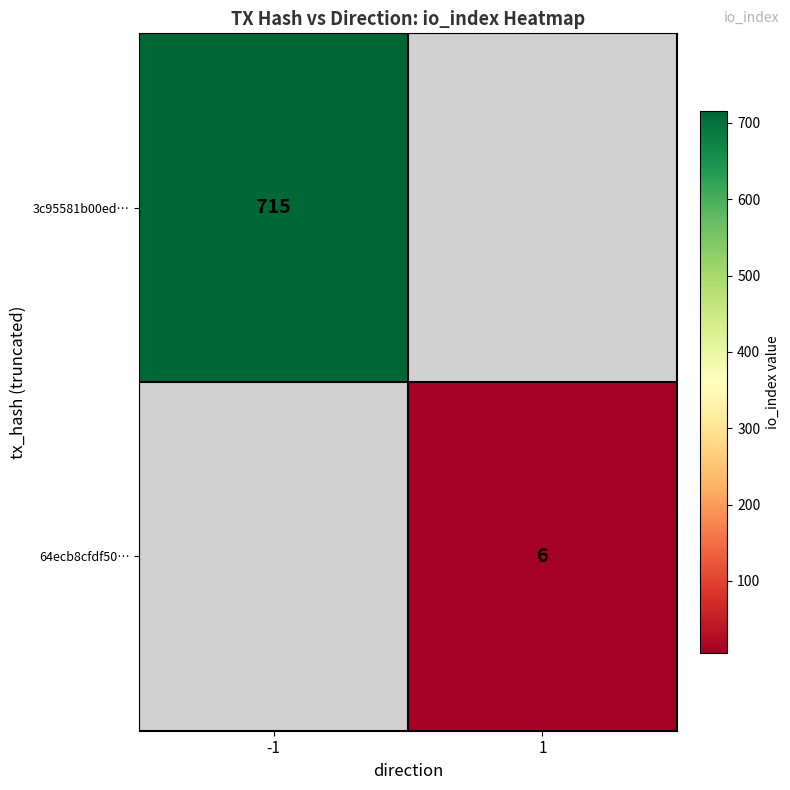

Is it true that 64ecb8cfdf50… equals 4 at 1?

False